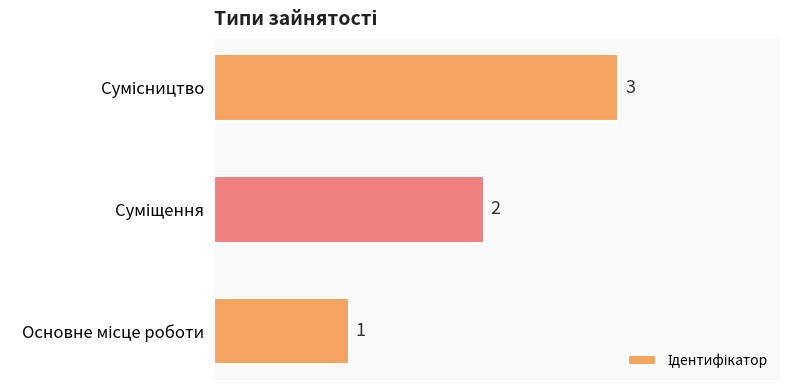

How many values are between 1 and 3?

3